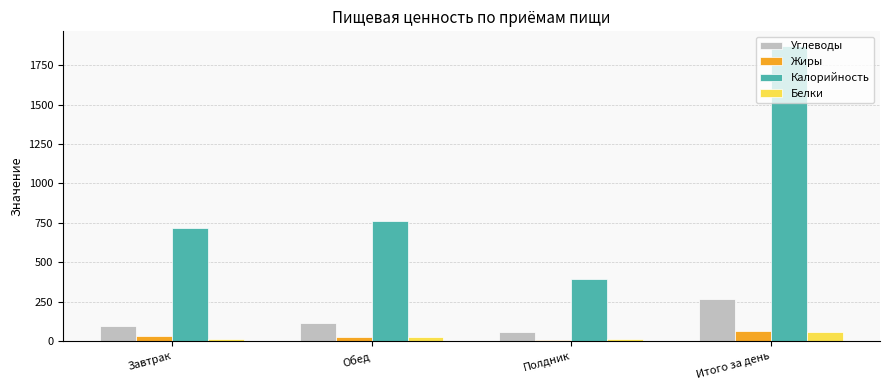

What is the label of the 3rd bar from the right?

Обед